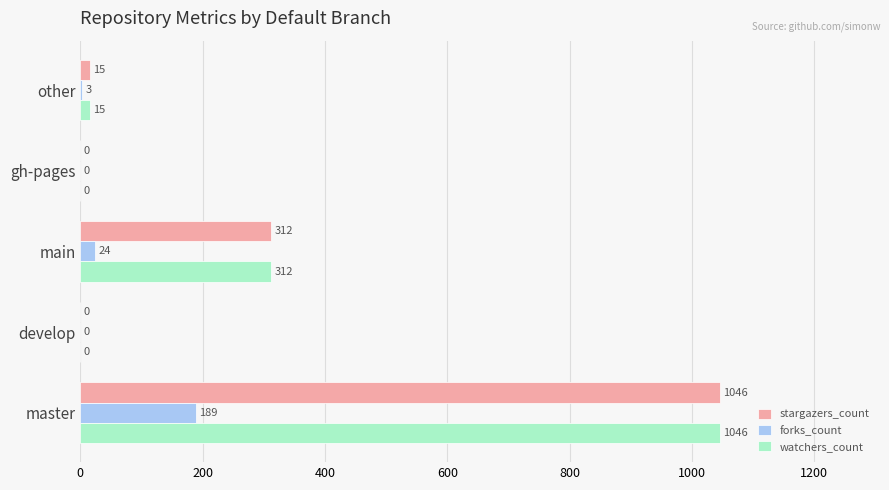

What are all the series names shown in the legend?

stargazers_count, forks_count, watchers_count